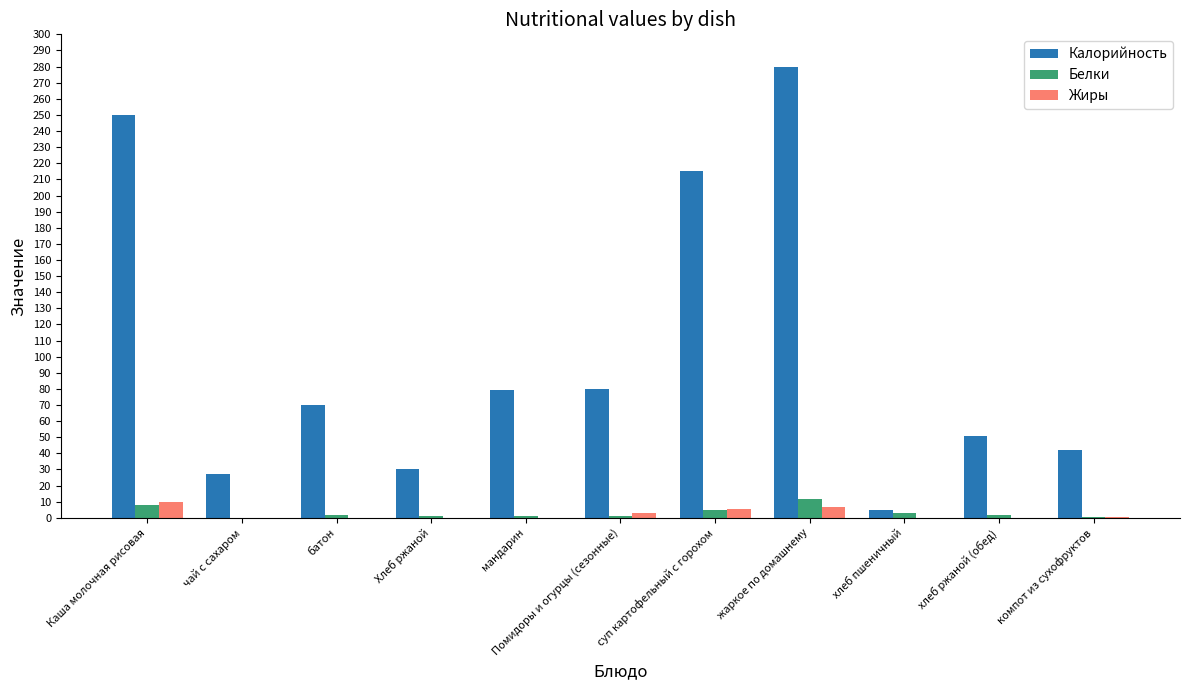

Which label corresponds to the largest value in the chart?

жаркое по домашнему